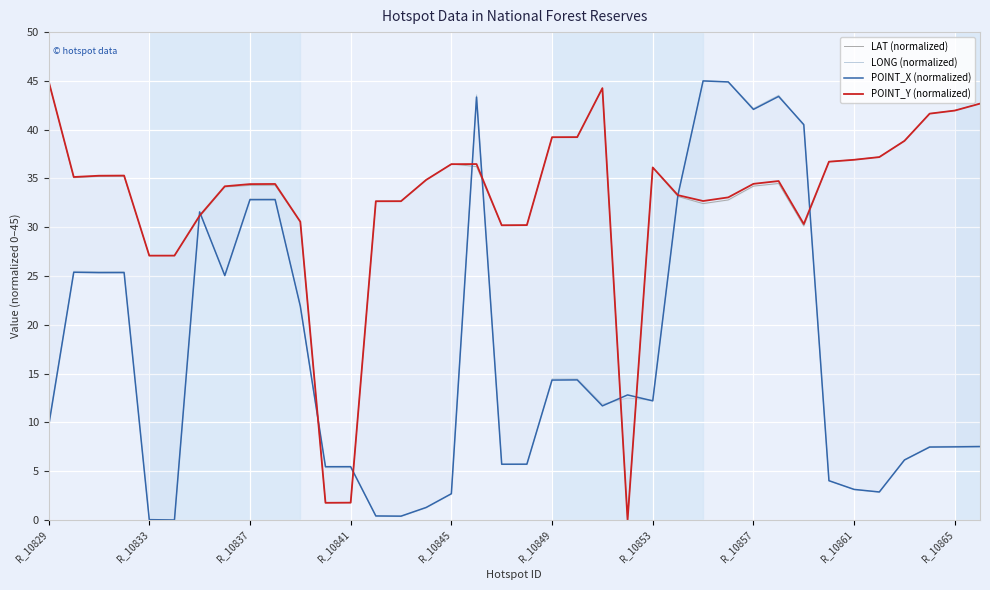

What is the approximate value of POINT_Y (normalized) at 34?

38.9